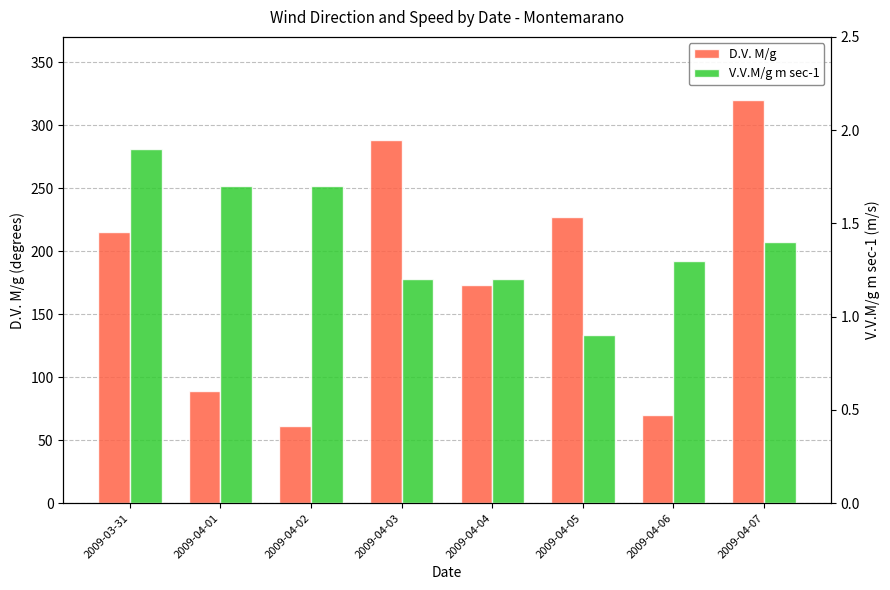

Reading left to right, extract all data points from this chart.

D.V. M/g: 2009-03-31=215.0	2009-04-01=89.0	2009-04-02=61.0	2009-04-03=288.0	2009-04-04=173.0	2009-04-05=227.0	2009-04-06=70.0	2009-04-07=320.0
V.V.M/g m sec-1: 2009-03-31=1.9	2009-04-01=1.7	2009-04-02=1.7	2009-04-03=1.2	2009-04-04=1.2	2009-04-05=0.9	2009-04-06=1.3	2009-04-07=1.4